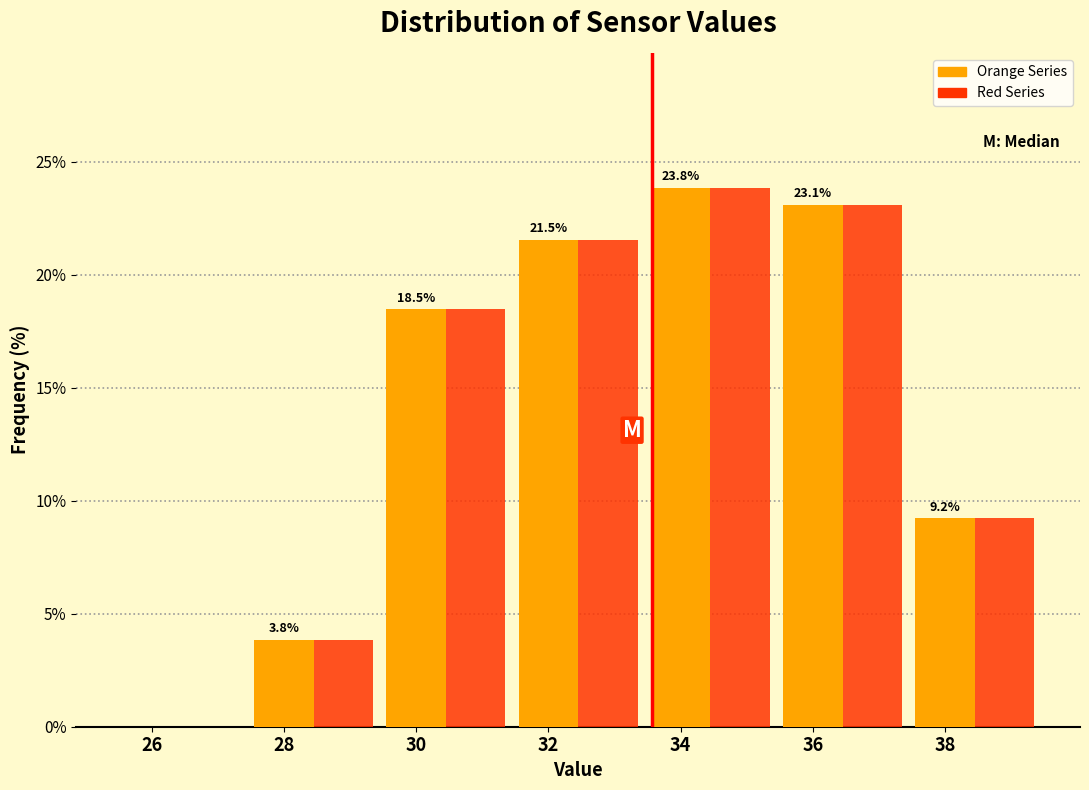

What is the highest value of the Red Series series?

23.8